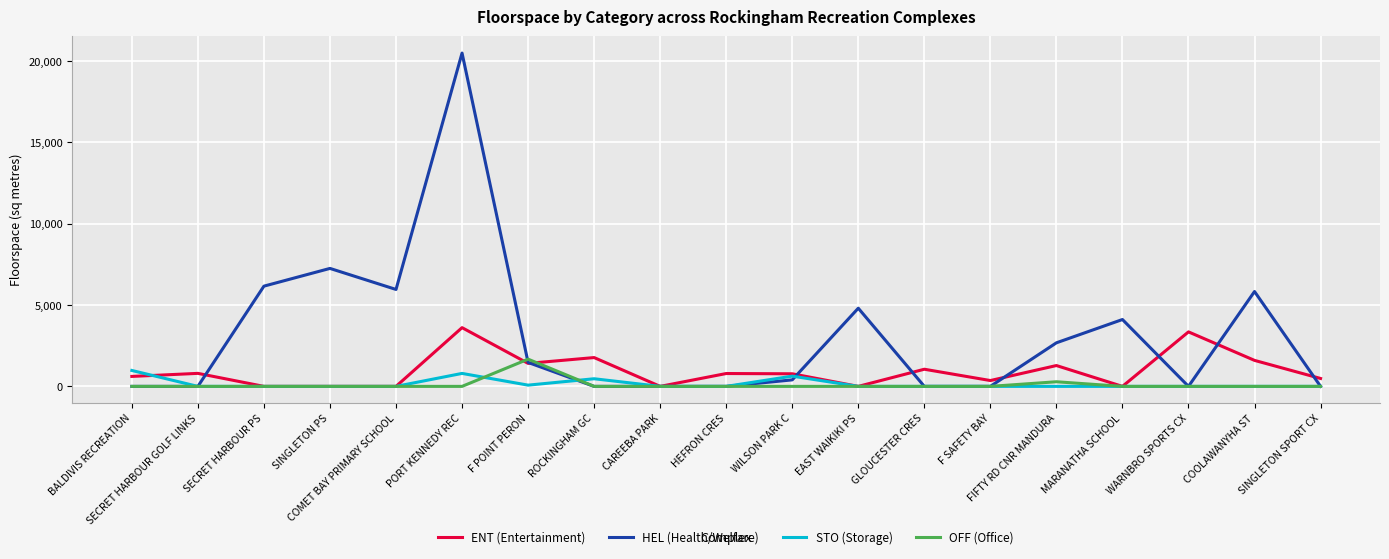

What is the sum of all ENT (Entertainment) values?

17899